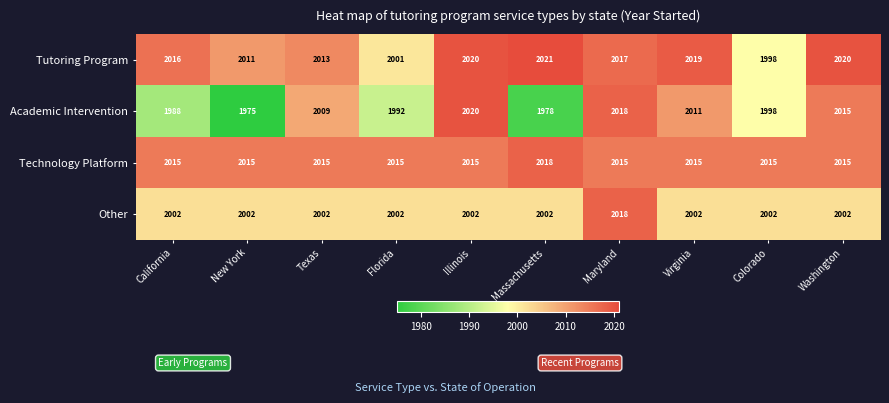

What is the sum of all Tutoring Program values?

20136